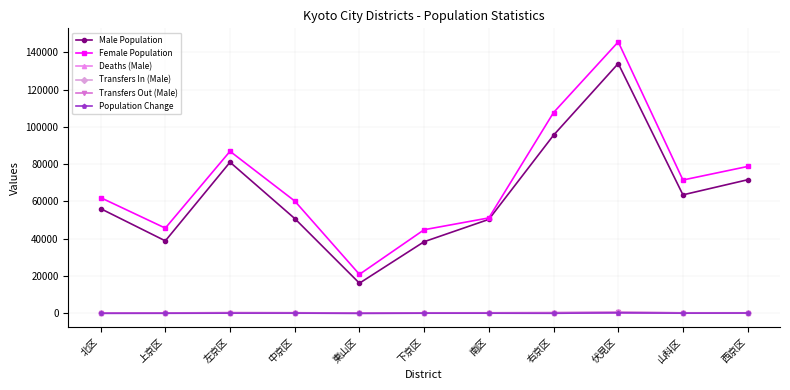

The Female Population series shows 51169 at 南区. True or false?

True